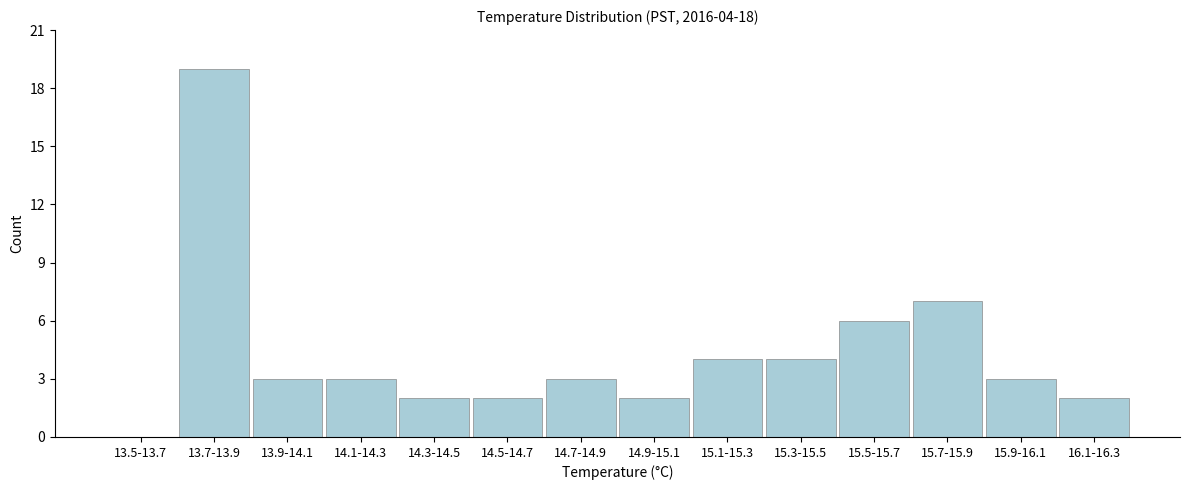

Reading right to left, what are all the values shown in this chart?

16.1-16.3=2	15.9-16.1=3	15.7-15.9=7	15.5-15.7=6	15.3-15.5=4	15.1-15.3=4	14.9-15.1=2	14.7-14.9=3	14.5-14.7=2	14.3-14.5=2	14.1-14.3=3	13.9-14.1=3	13.7-13.9=19	13.5-13.7=0